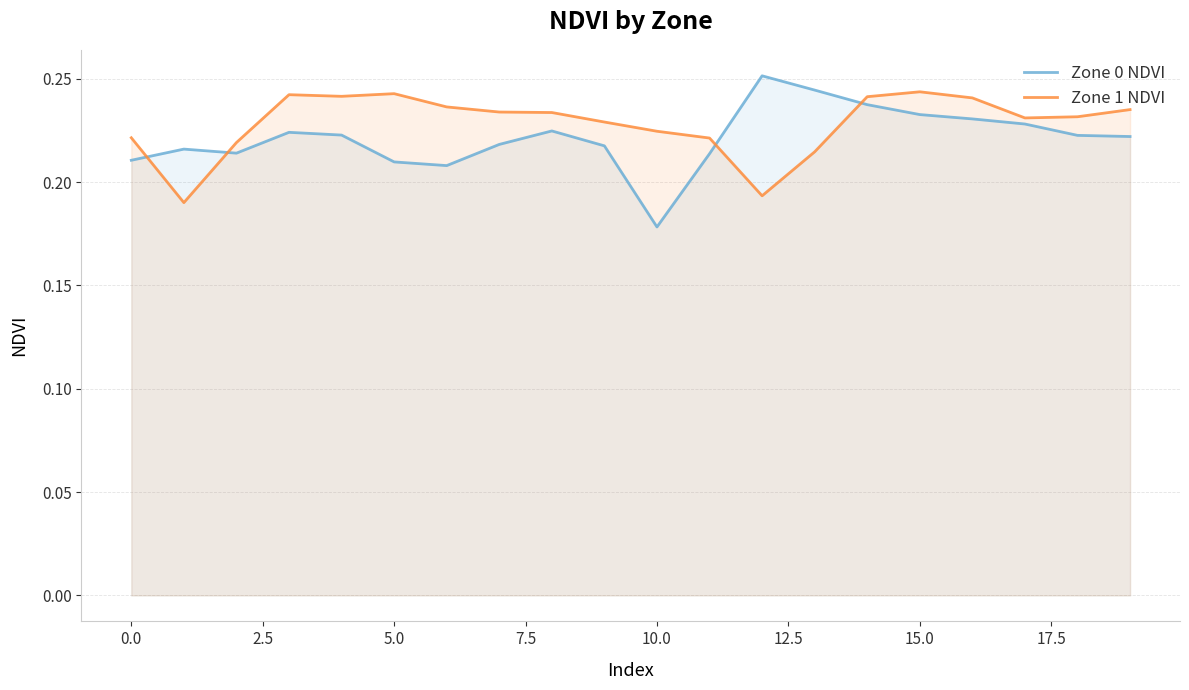

The Zone 1 NDVI series shows 0.1 at 10.0. True or false?

False